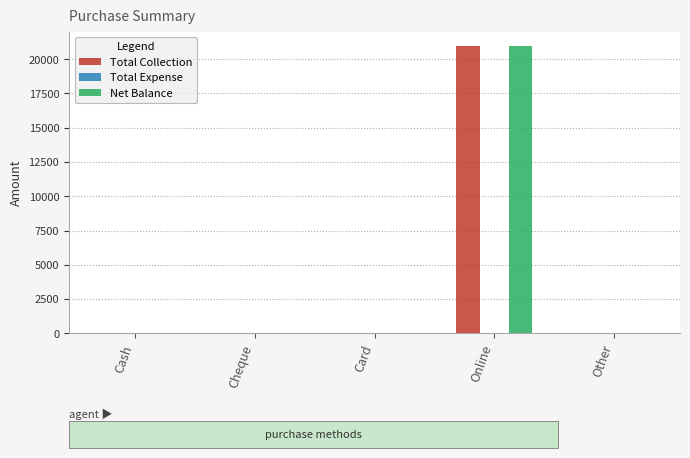

Reading left to right, transcribe all the data shown in this chart.

Total Collection: Cash=0	Cheque=0	Card=0	Online=21000	Other=0
Net Balance: Cash=0	Cheque=0	Card=0	Online=21000	Other=0